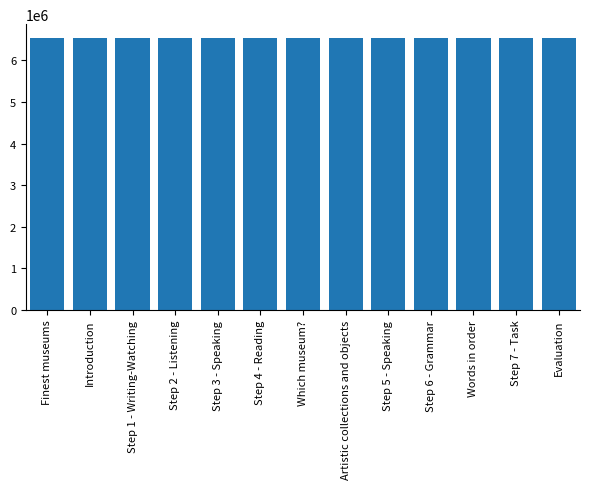

What is the smallest value displayed?

6540937